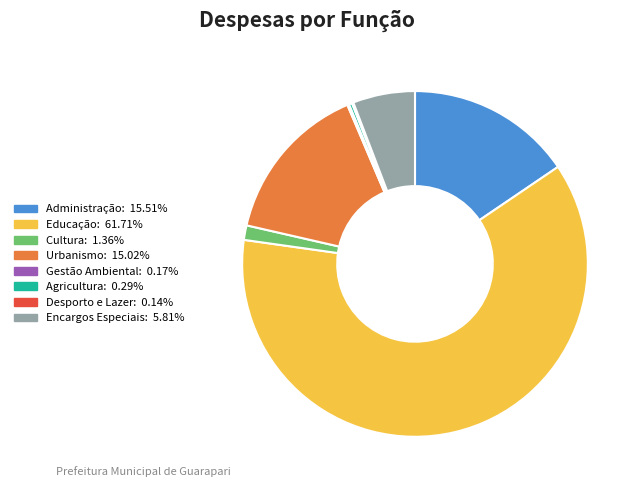

Is it true that Administração is 25% of the pie?

False